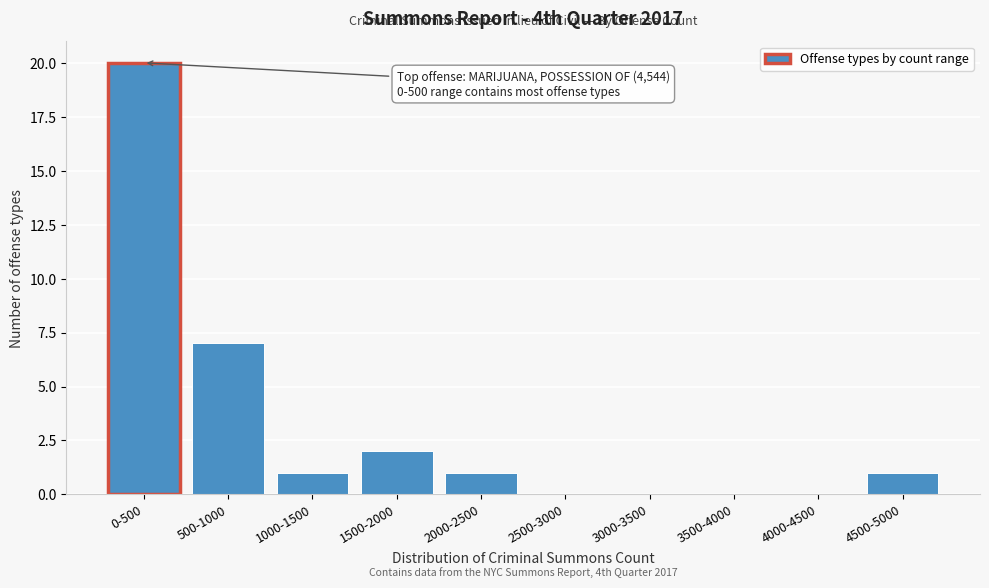

Reading left to right, extract all data points from this chart.

0-500=20	500-1000=7	1000-1500=1	1500-2000=2	2000-2500=1	2500-3000=0	3000-3500=0	3500-4000=0	4000-4500=0	4500-5000=1